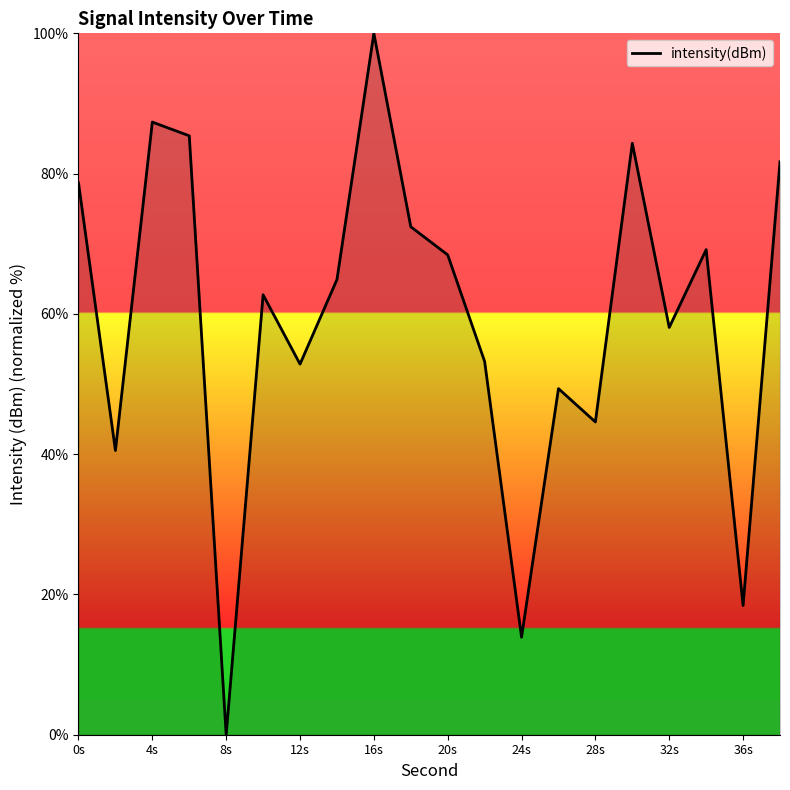

What is the difference between the maximum and minimum values?

100.0